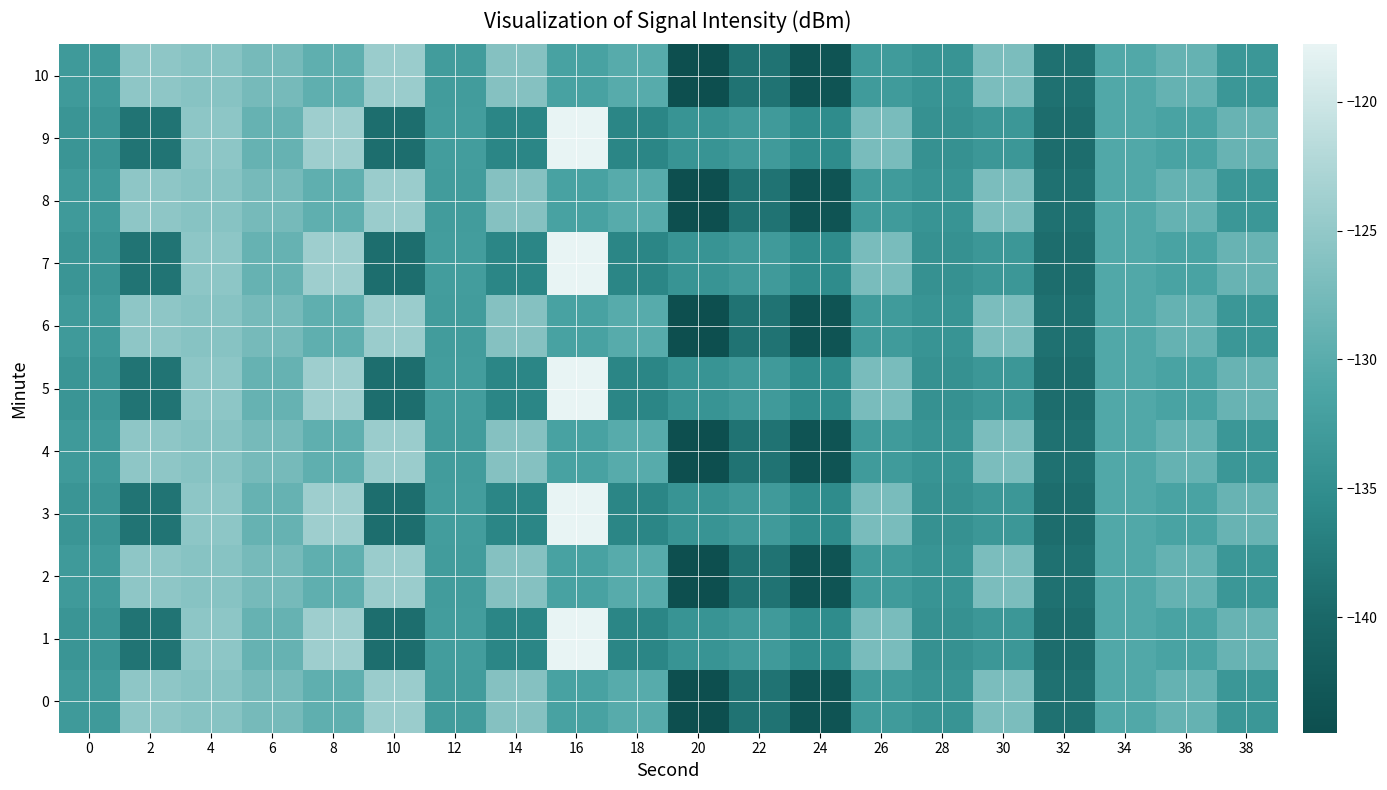

Which category has the highest value across all series?

16